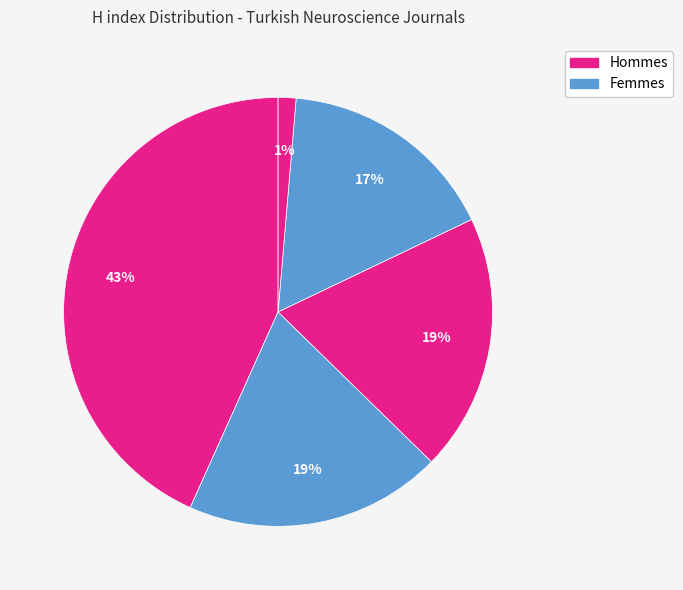

How many slices are in this pie chart?

5